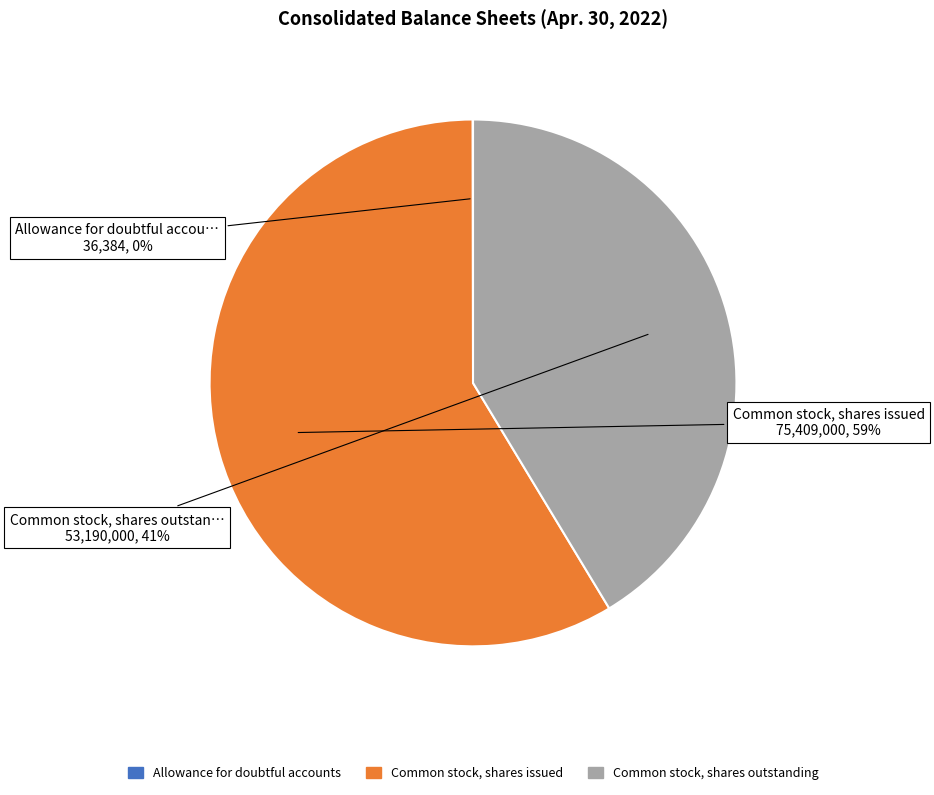

Between Common stock, shares outstanding and Common stock, shares issued, which is larger?

Common stock, shares issued